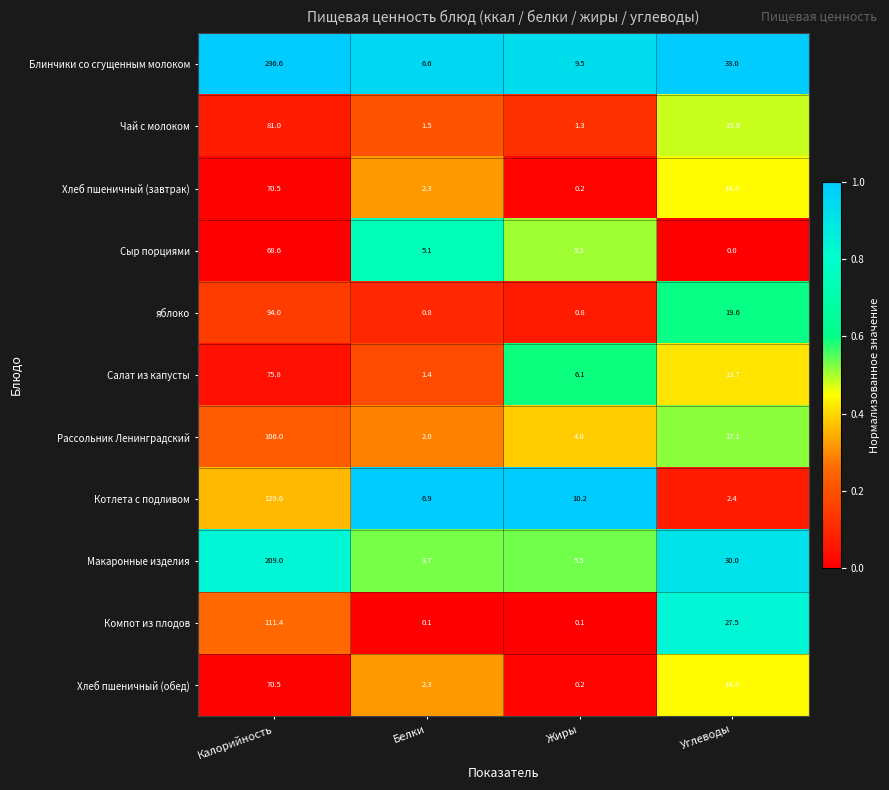

At which label does Компот из плодов reach its peak?

Калорийность